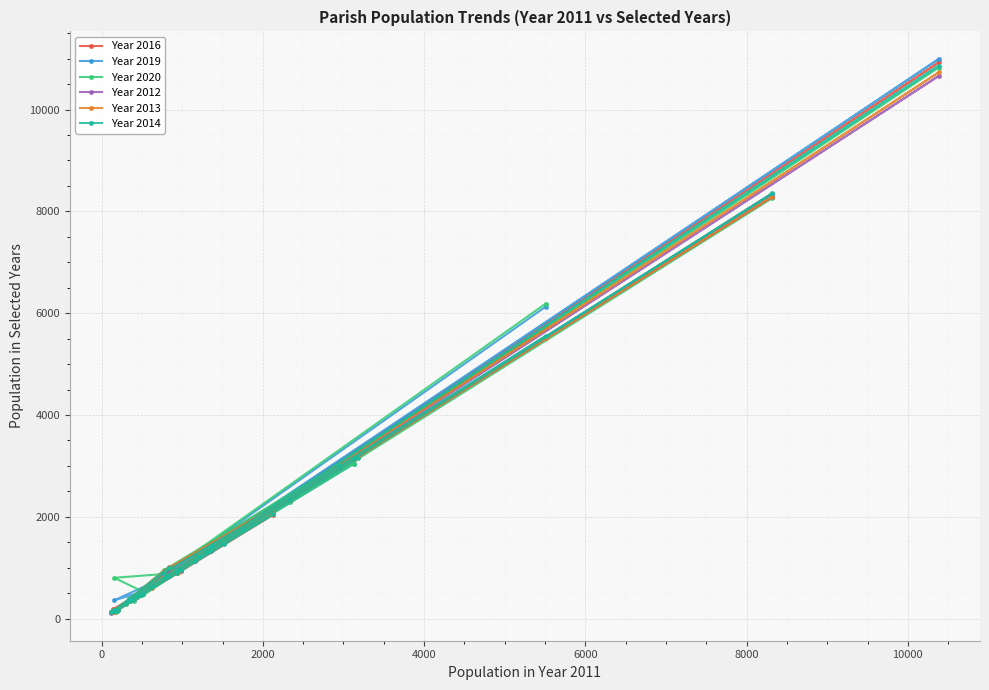

Which series has the largest range (max minus min)?

Year 2019